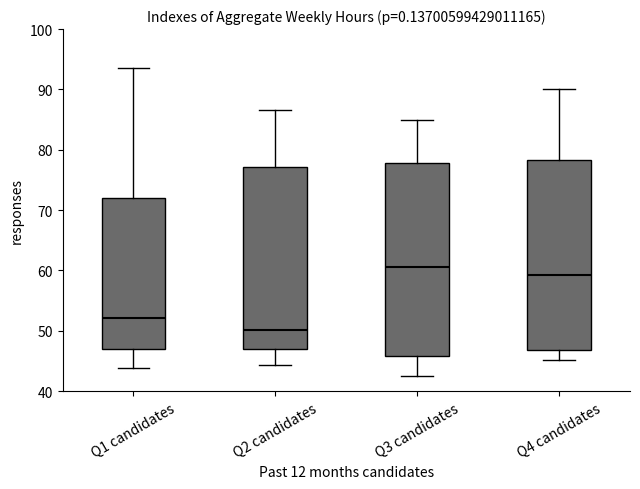

Which box's median line is the highest?

Q3 candidates